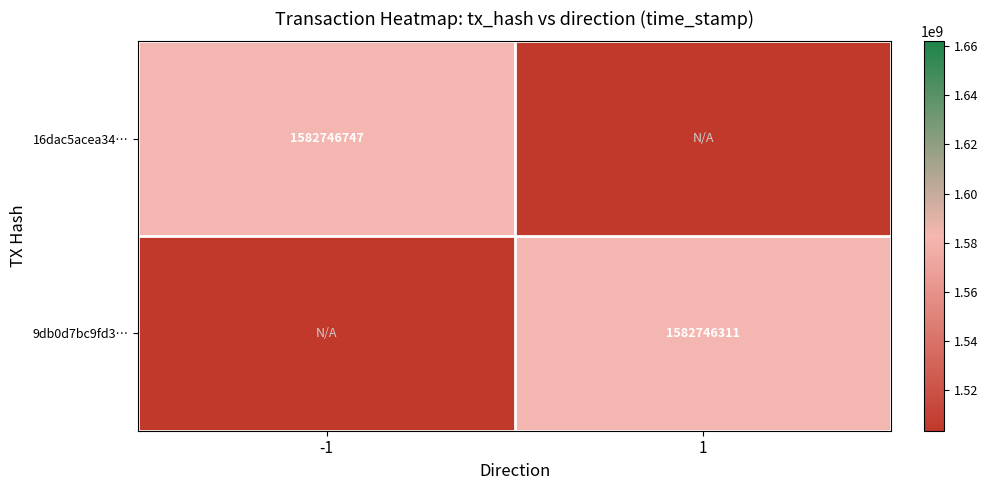

Between -1 and 1, which is larger?

-1